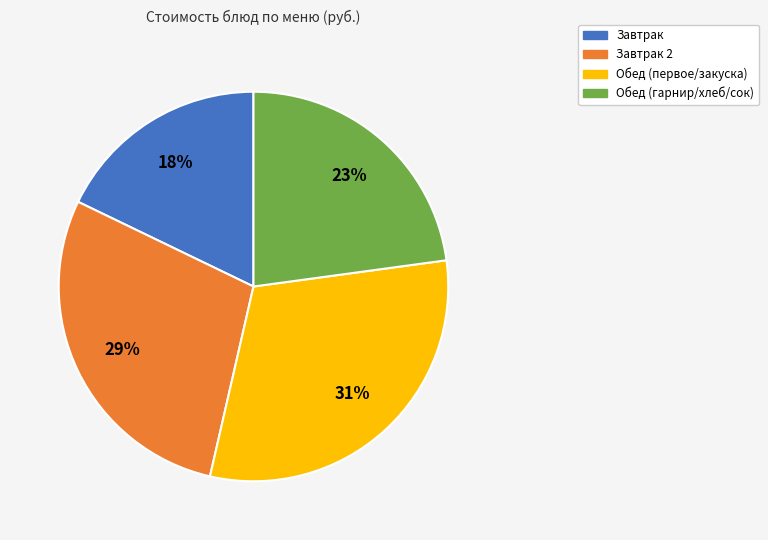

Is there a majority slice in this chart?

No